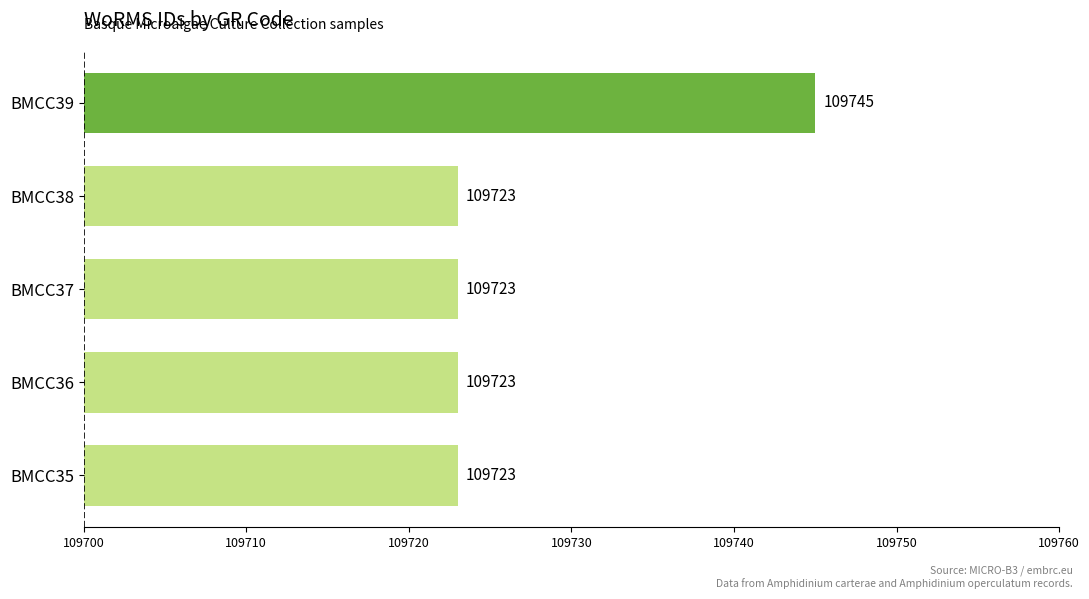

Count the number of values greater than 109723.

1